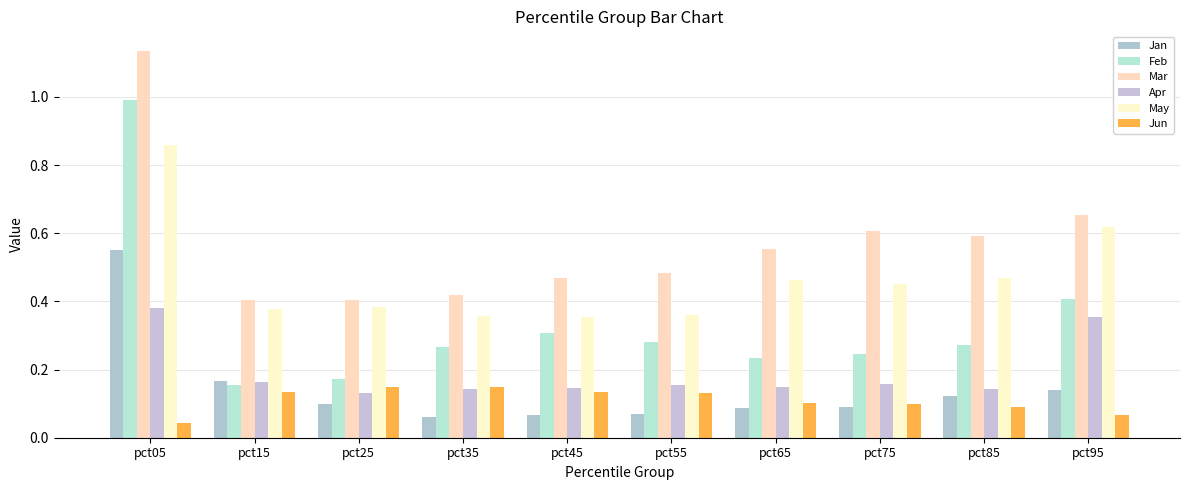

List the labels in order of Jun value, largest first.

pct25, pct35, pct45, pct15, pct55, pct65, pct75, pct85, pct95, pct05